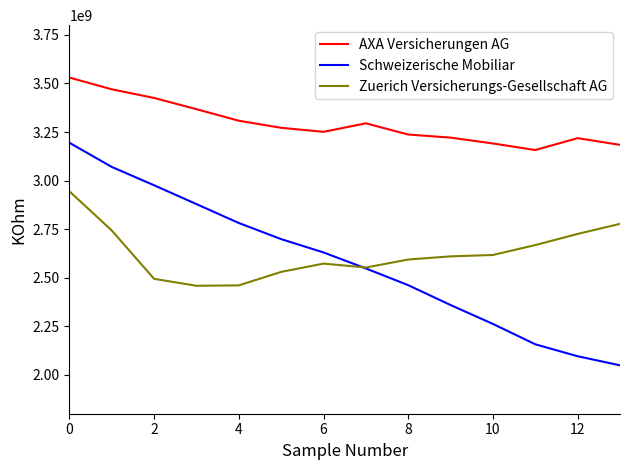

True or false: AXA Versicherungen AG and Zuerich Versicherungs-Gesellschaft AG cross at least once.

False